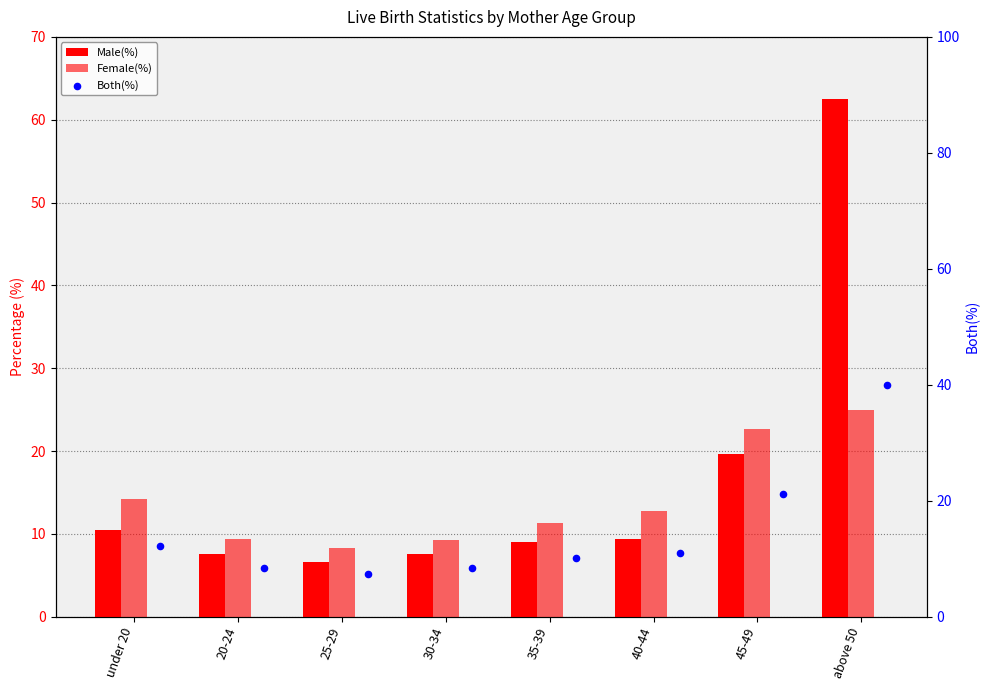

Which series has the largest total across all categories?

Male(%)